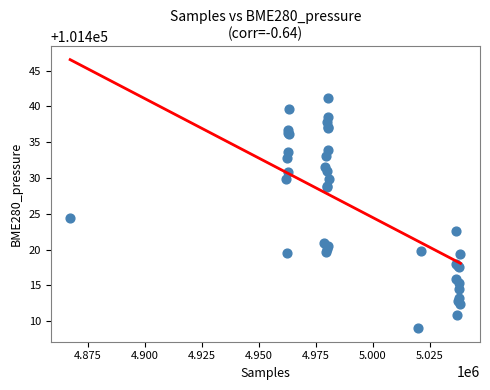

What Y value in the scatter plot is closest to 101425?

101424.4